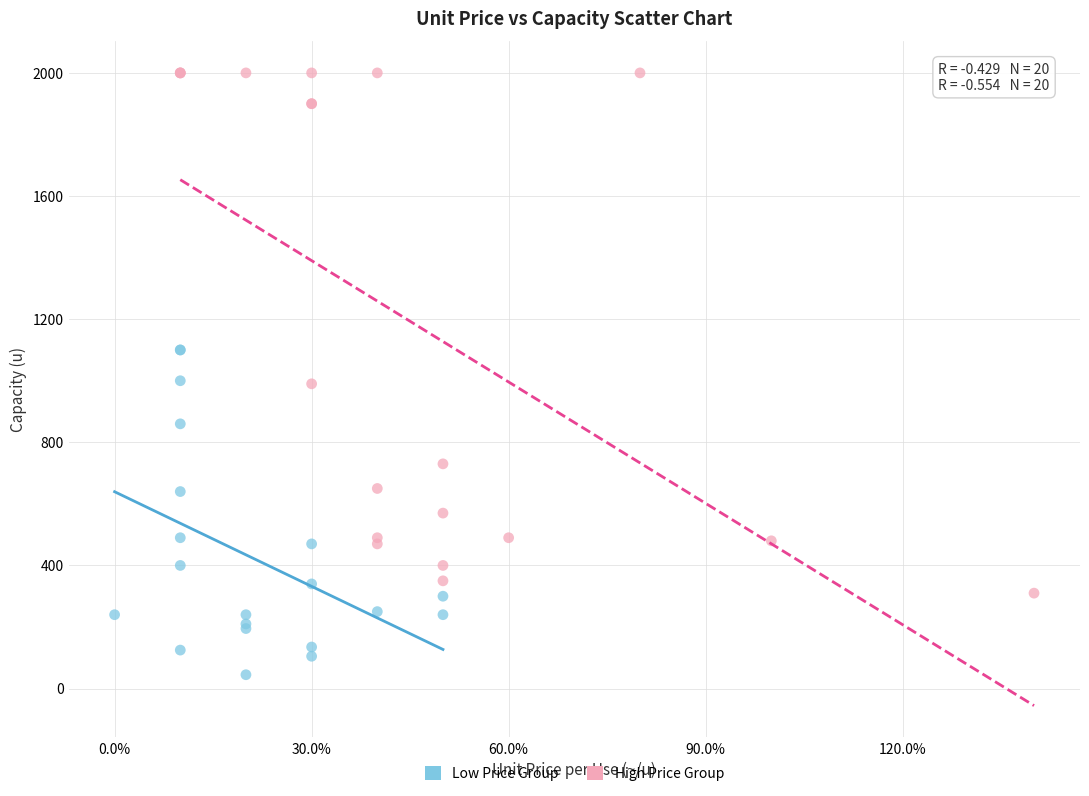

Which series reaches the maximum Y coordinate?

High Price Group